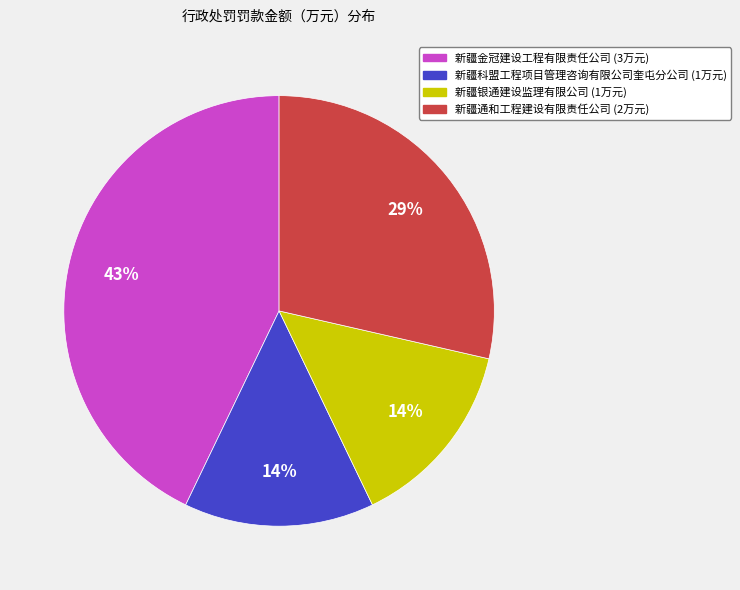

How many slices are in this pie chart?

4